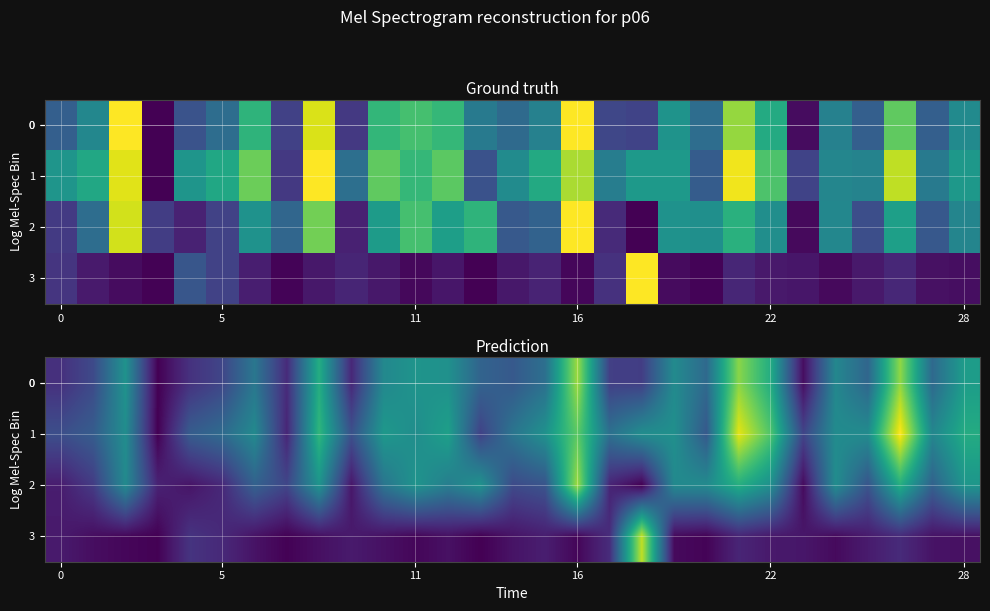

At which category does the chart reach its peak across all series?

26